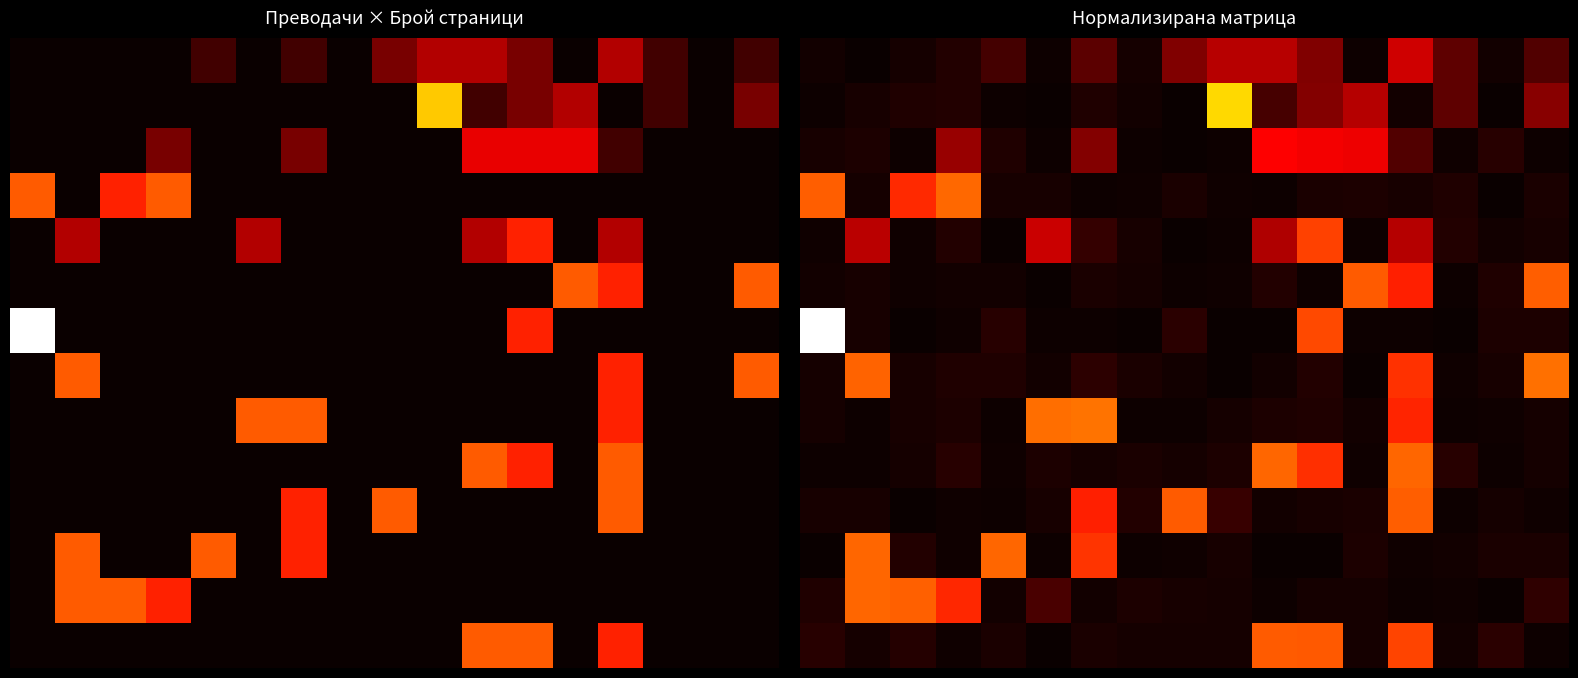

Which has a higher value, 15 or 1?

15